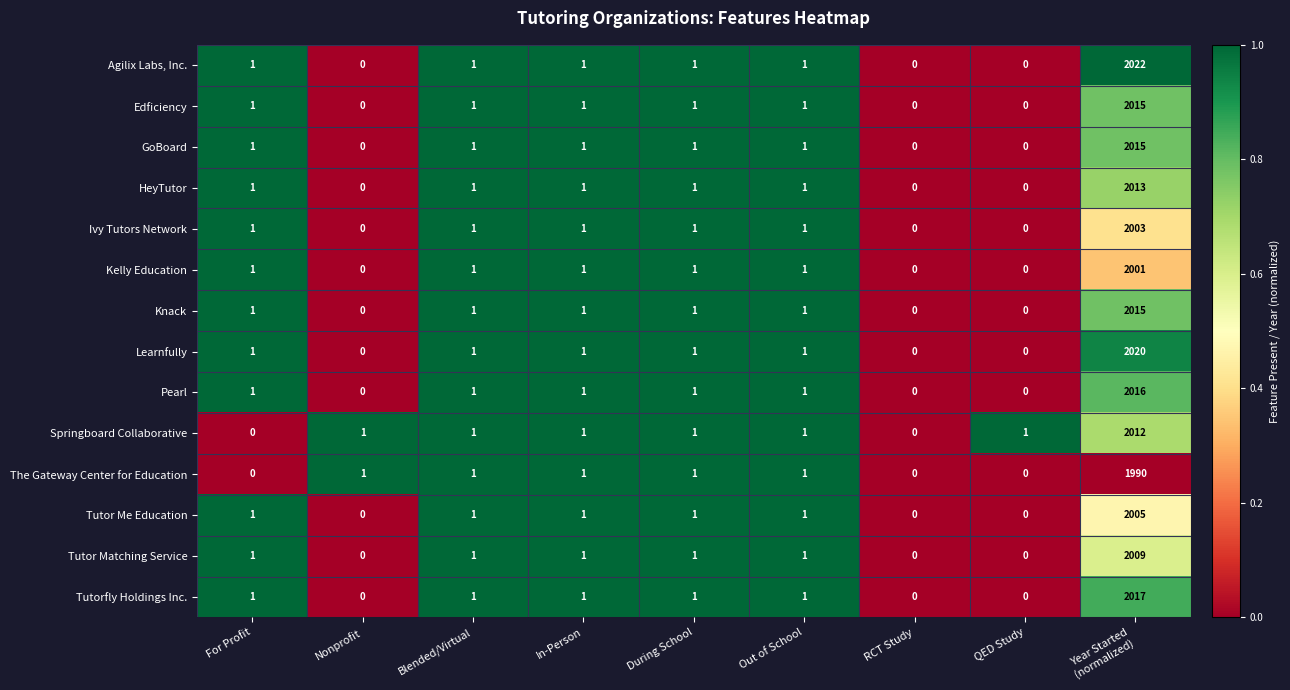

Which series has the largest total across all categories?

Agilix Labs, Inc.